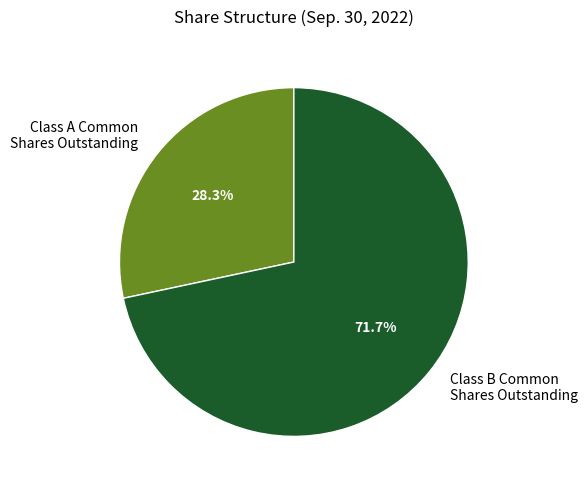

Between Class A Common Shares Outstanding and Class B Common Shares Outstanding, which is larger?

Class B Common Shares Outstanding